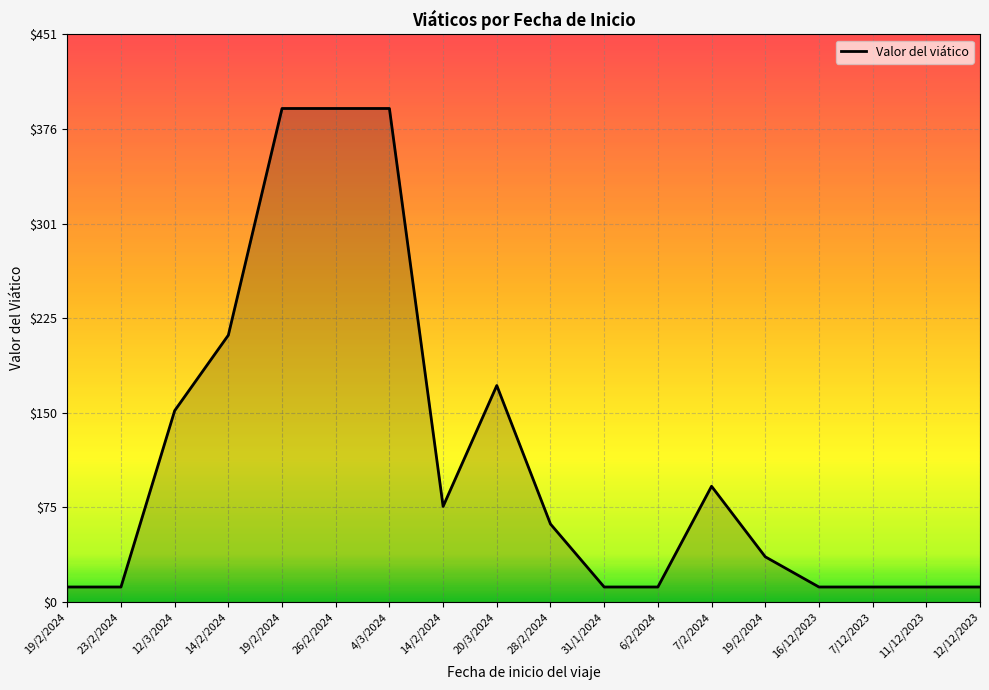

How many lines are shown in the chart?

1